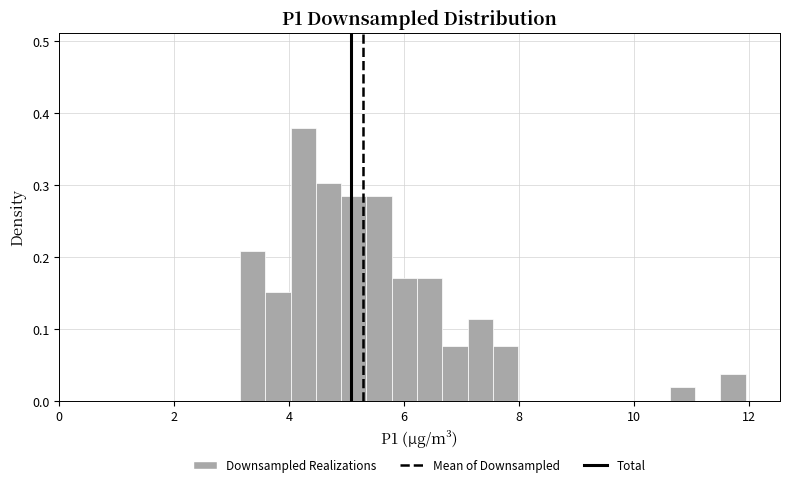

Read against the x-axis, roughly where is the centre of the tallest bar?

4.2